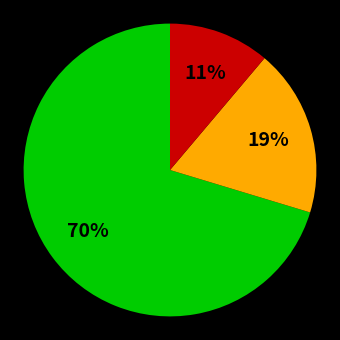

Does any single category account for the majority?

Yes